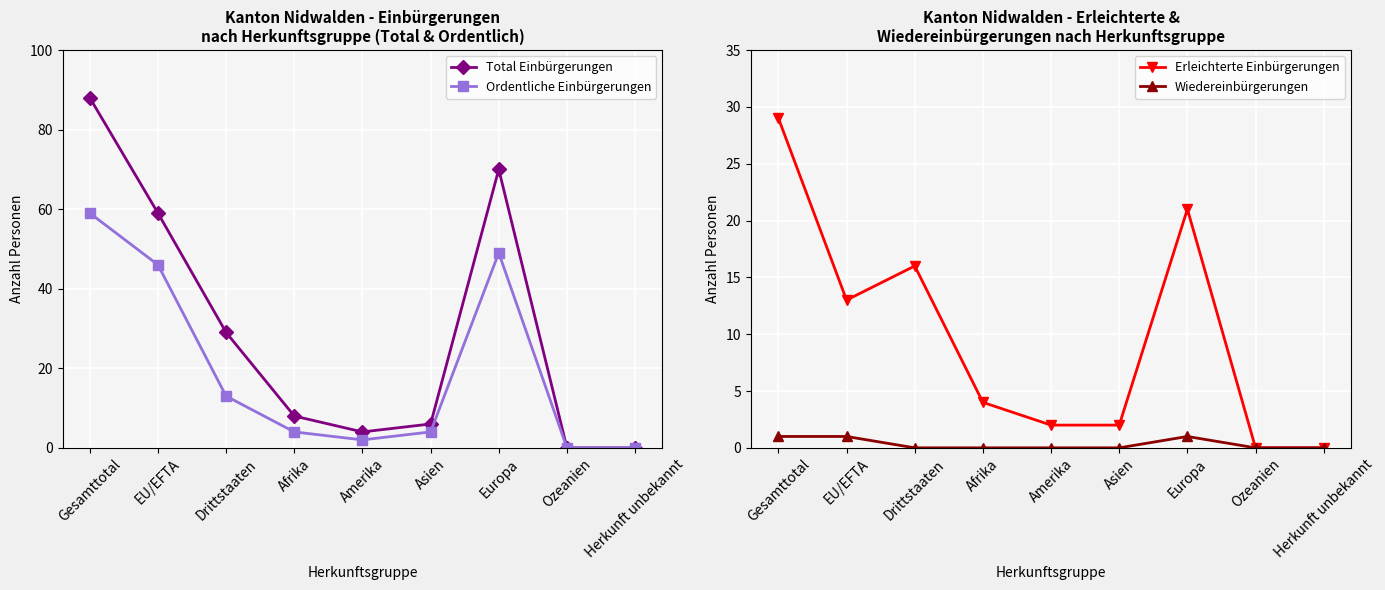

At which label is Ordentliche Einbürgerungen closest to 29?

Drittstaaten